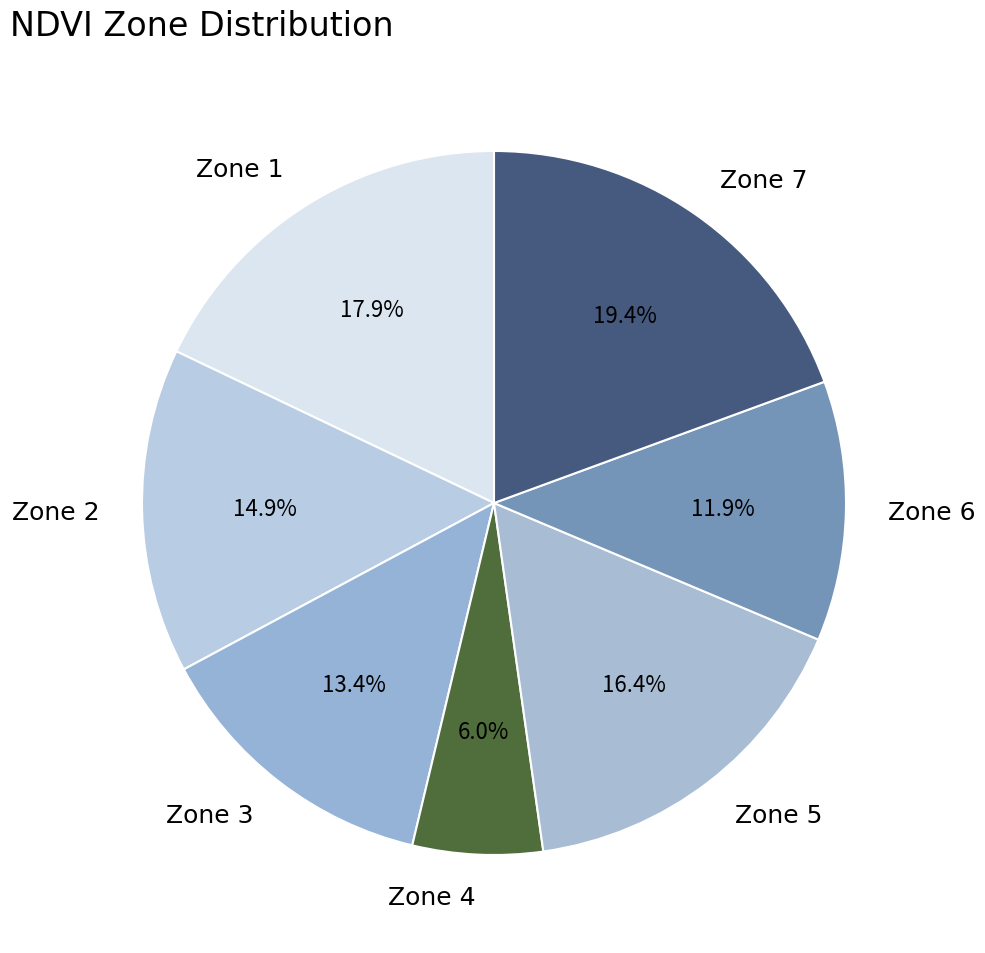

How many slices are in this pie chart?

7